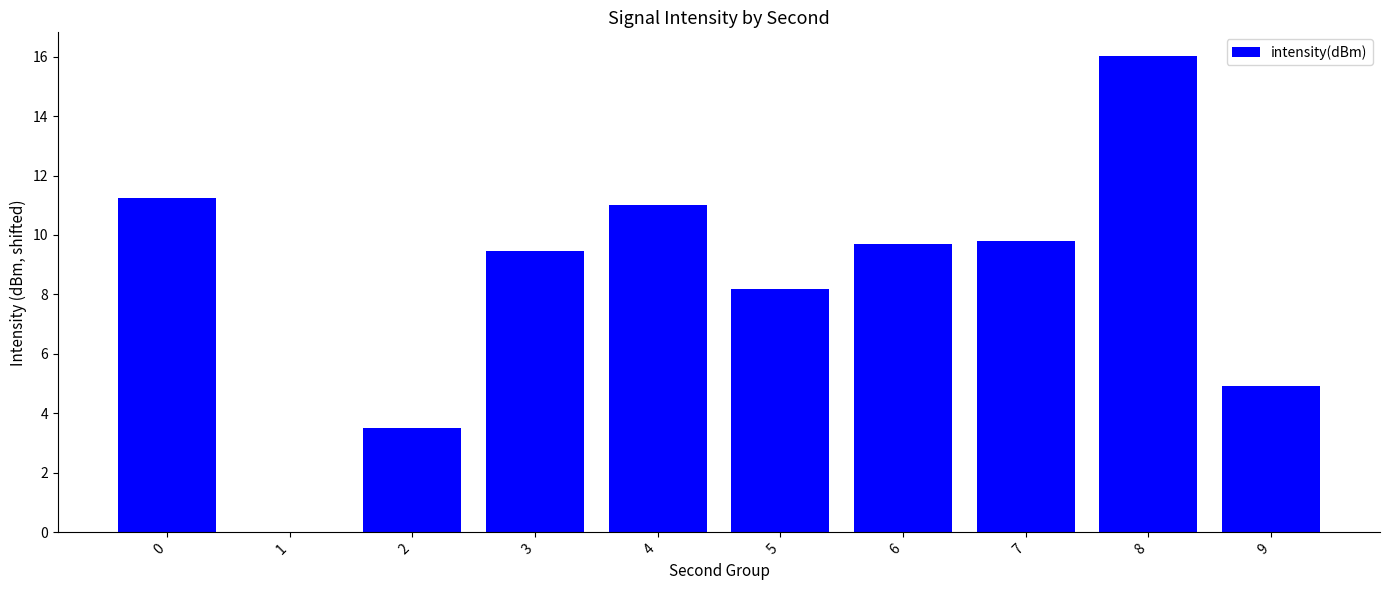

At which label is the value closest to 8?

5